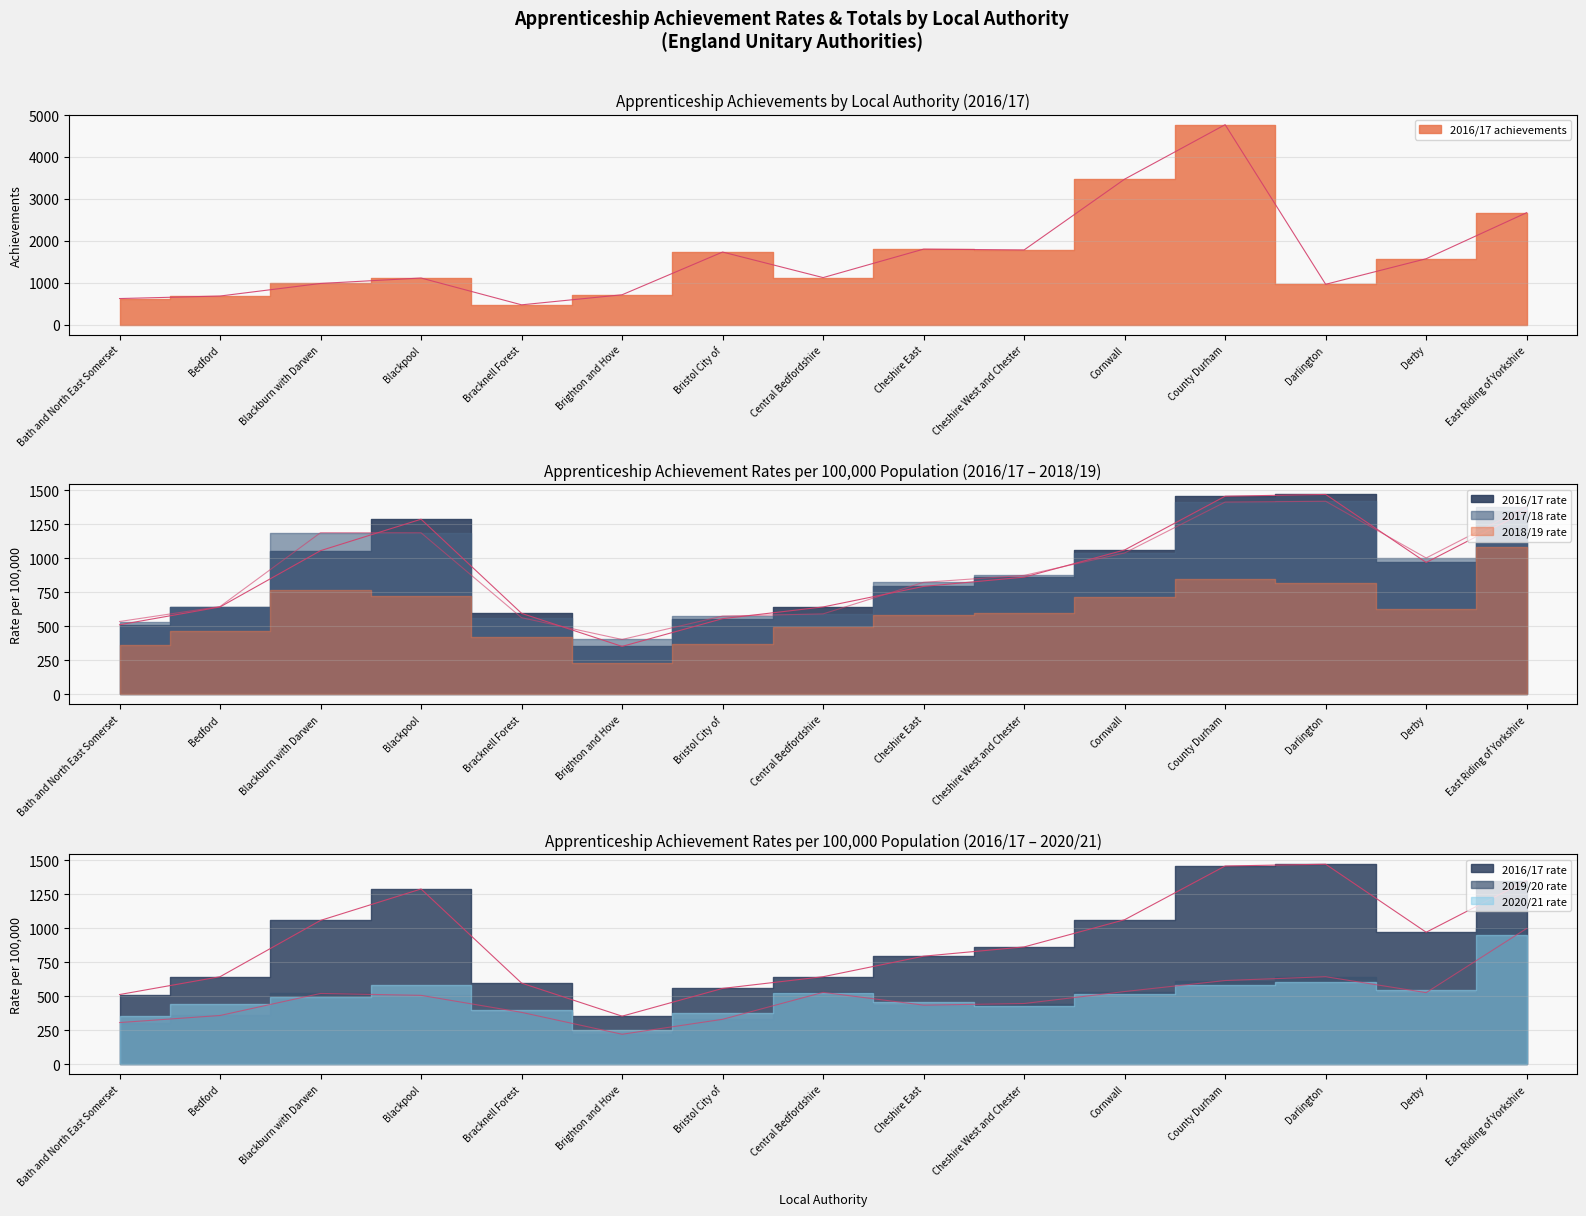

Which series has the largest total across all categories?

2016/17 achievements